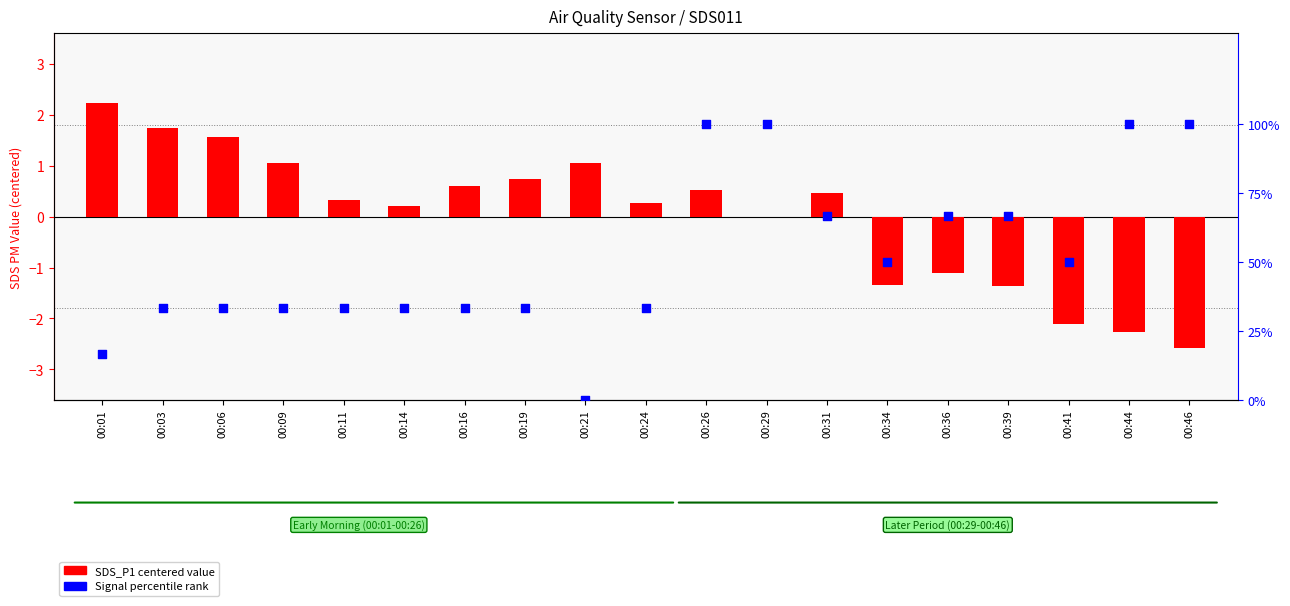

At how many categories does at least one series exceed 70?

4